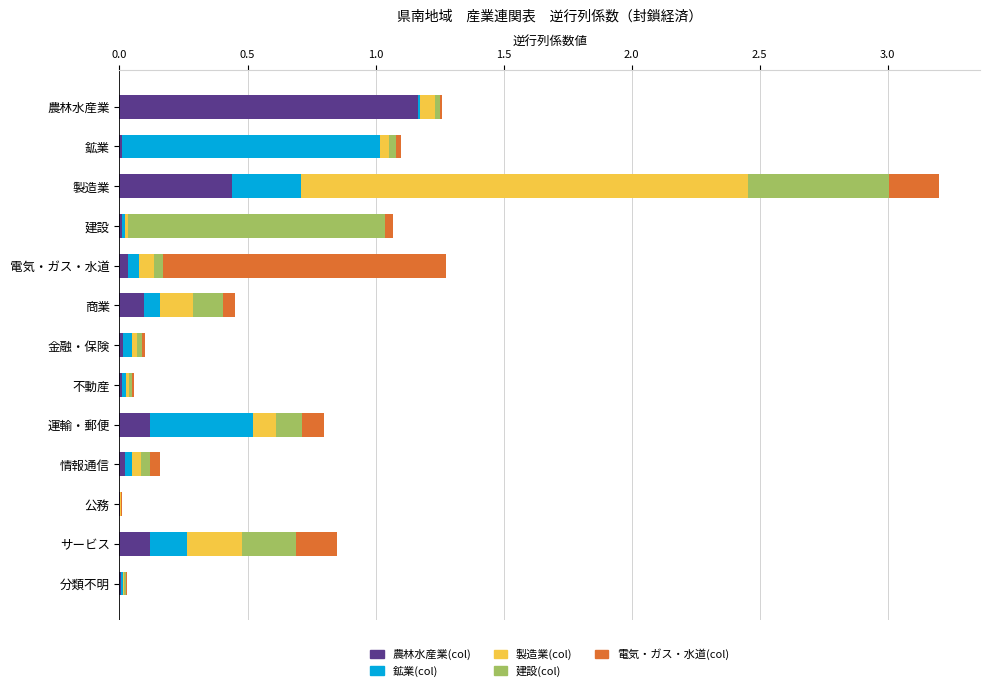

At which label does 農林水産業(col) reach its peak?

農林水産業